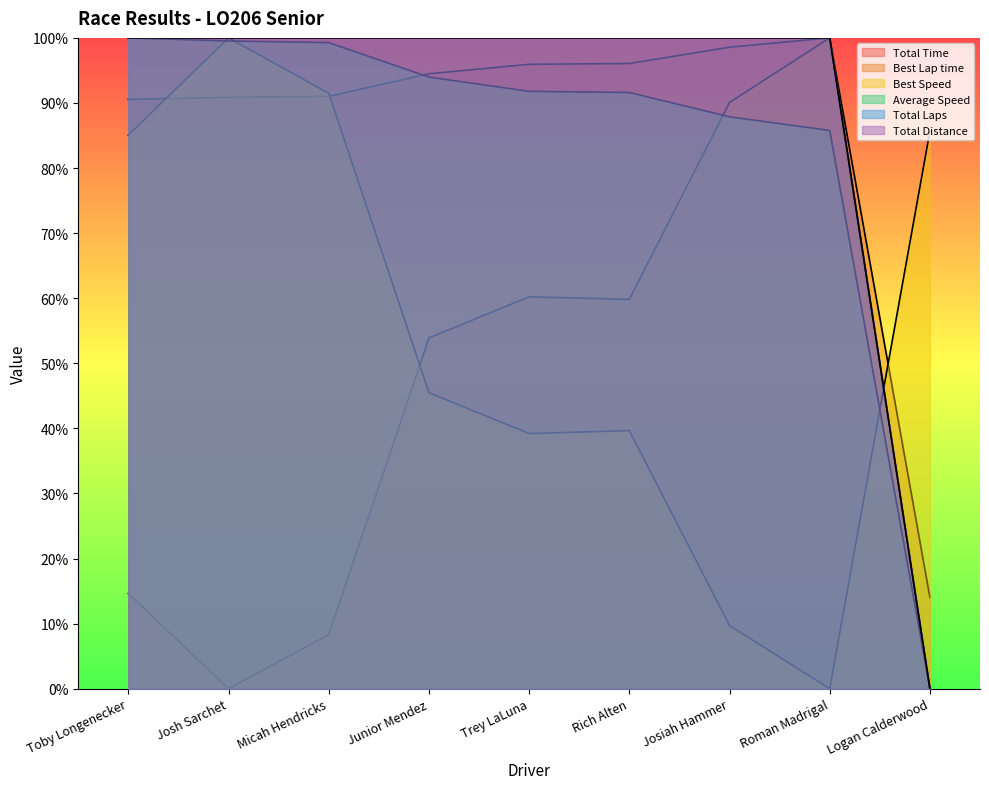

The value of Total Laps at Josiah Hammer is 153.7. True or false?

False